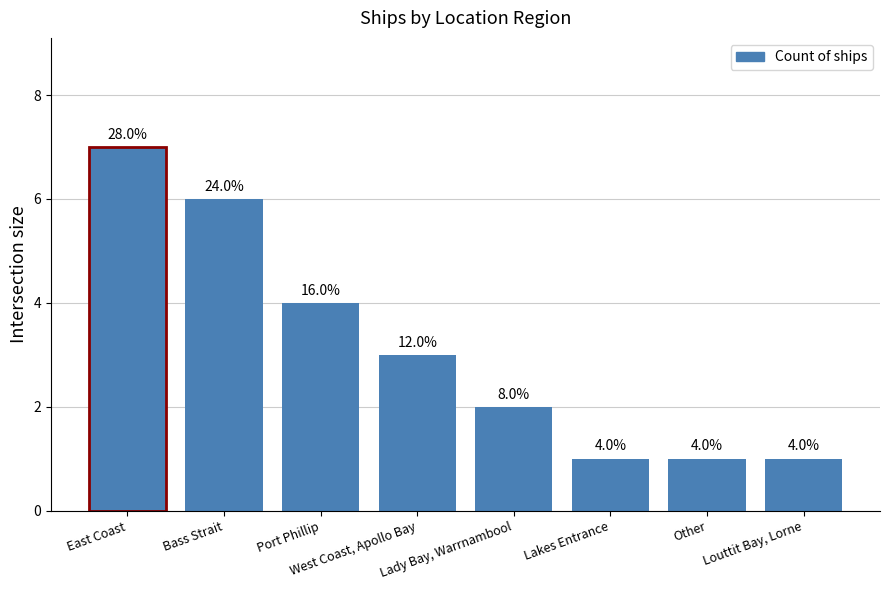

What is the sum of the values at Port Phillip and Lakes Entrance?

5